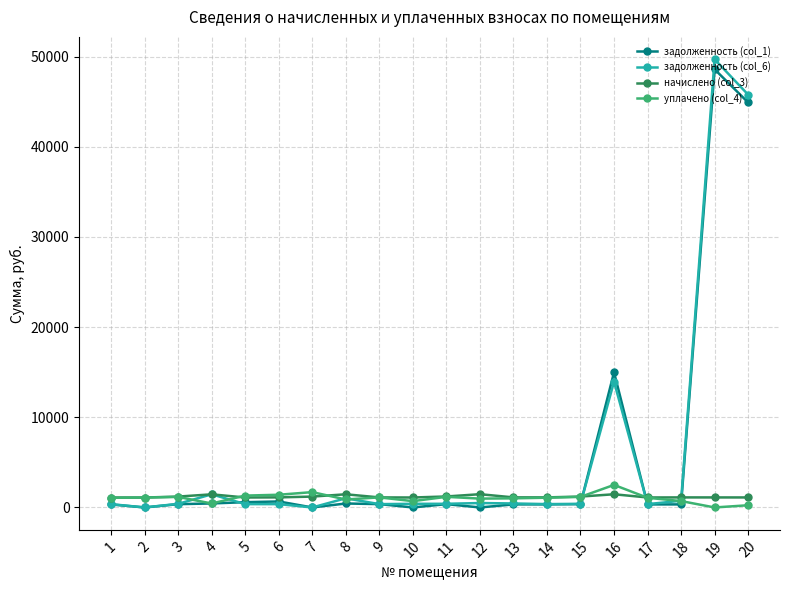

What is the greatest value displayed?

49691.1